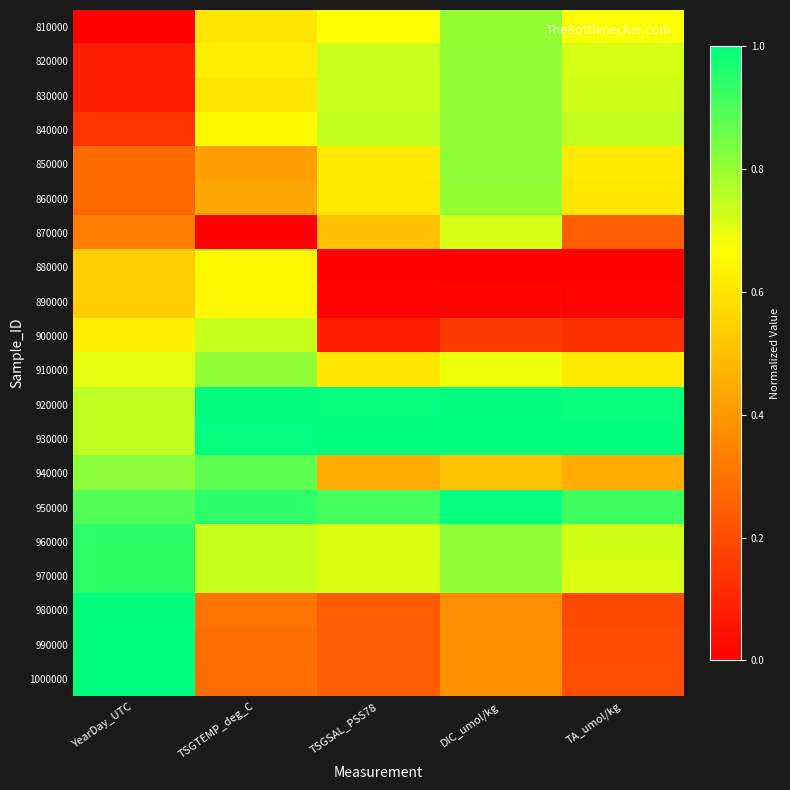

At which category is the sum across all series the highest?

DIC_umol/kg